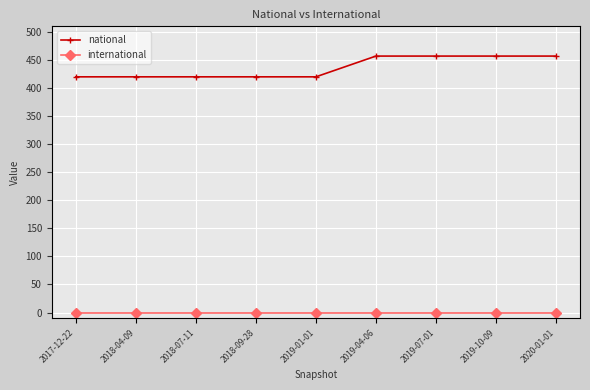

Does the chart display data point markers on the line(s)?

Yes